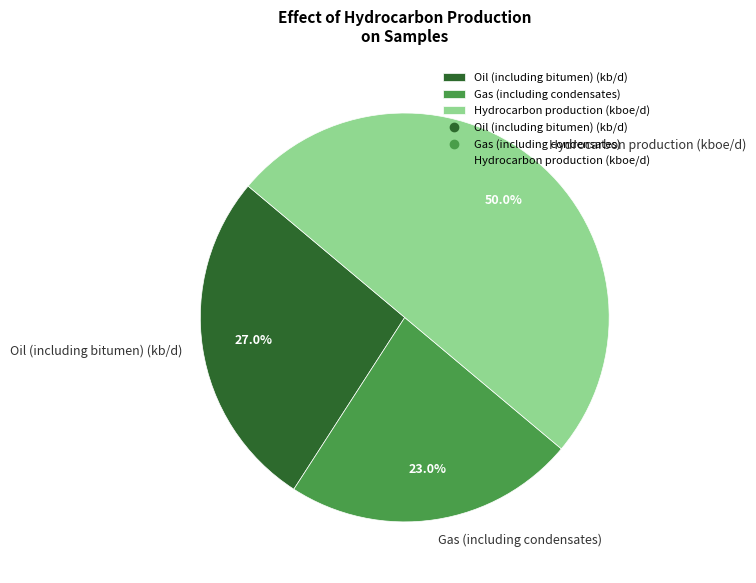

Rank the categories by value from highest to lowest.

Hydrocarbon production (kboe/d), Oil (including bitumen) (kb/d), Gas (including condensates)